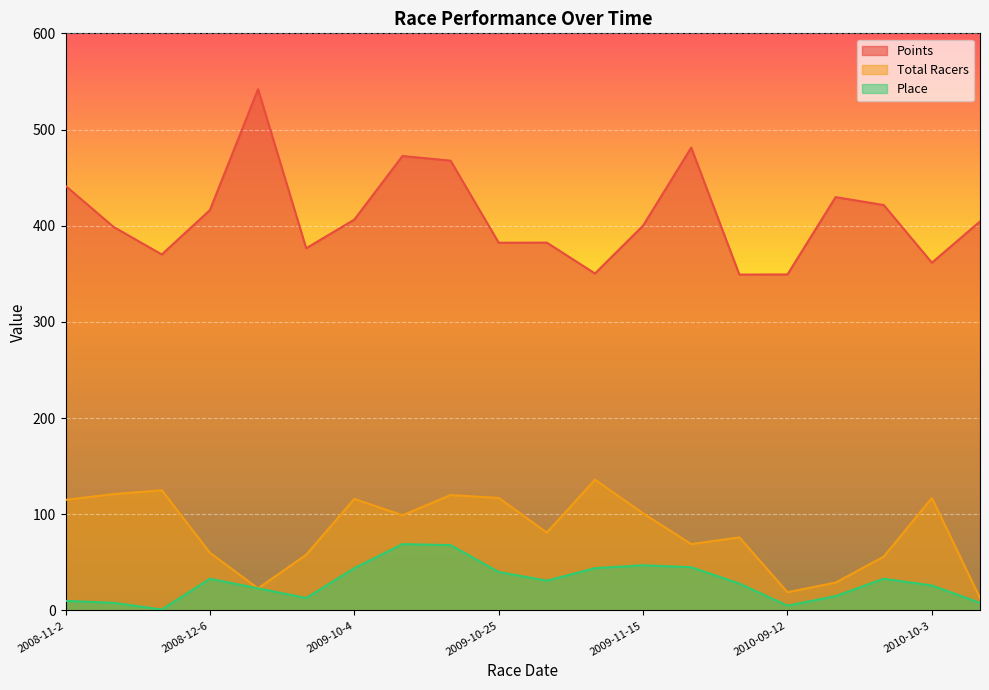

At which label does Place reach its peak?

2009-10-11